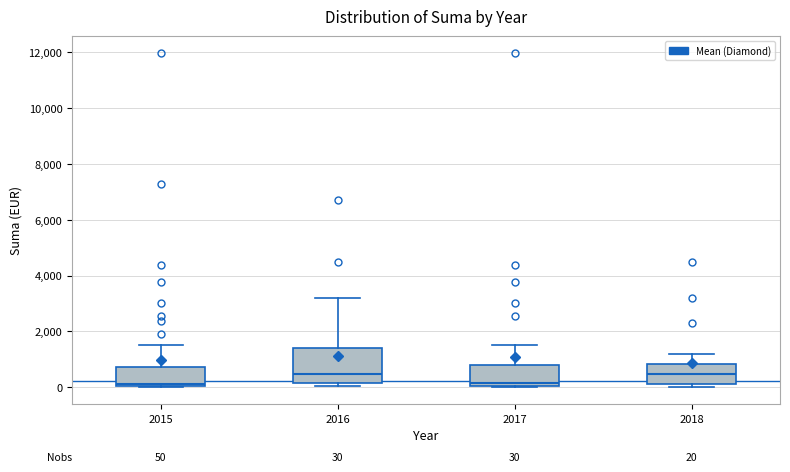

Which box is the tallest, from its lower edge to its upper edge?

2016